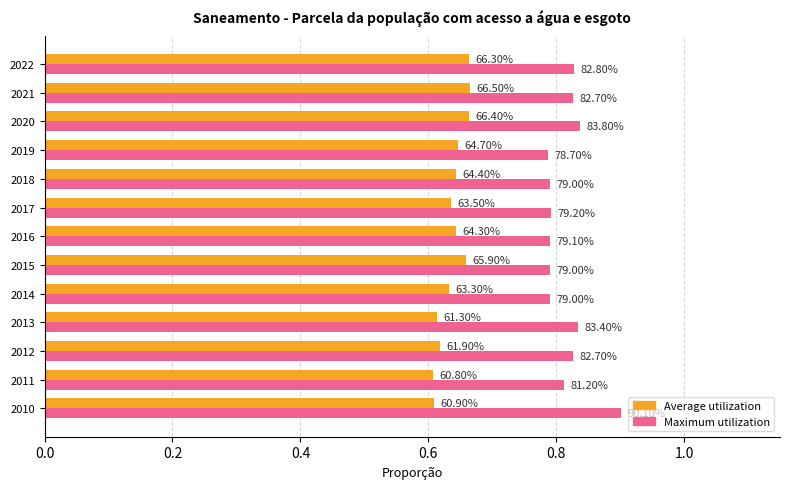

What are all the series names shown in the legend?

Average utilization, Maximum utilization